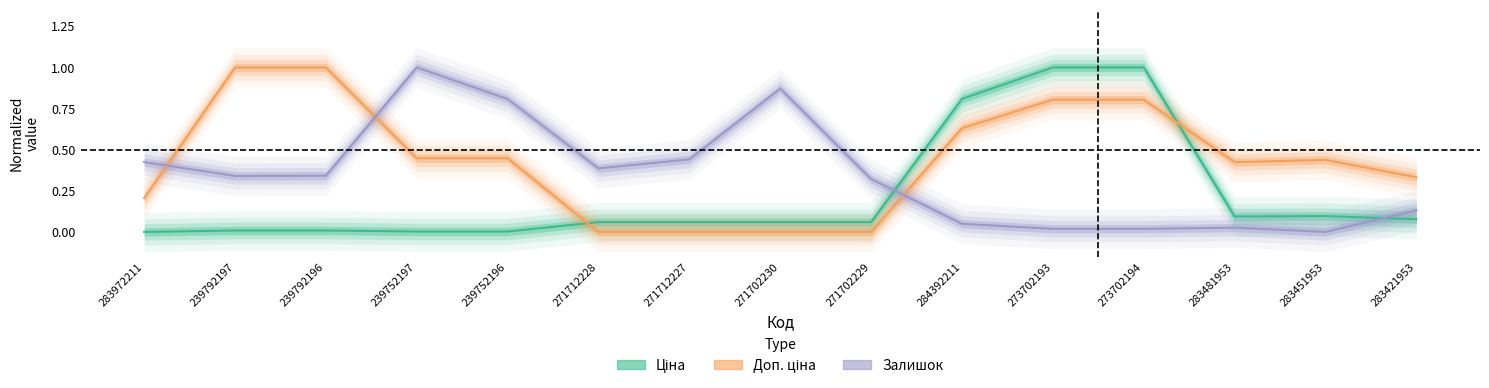

At which category is the sum across all series the highest?

273702193